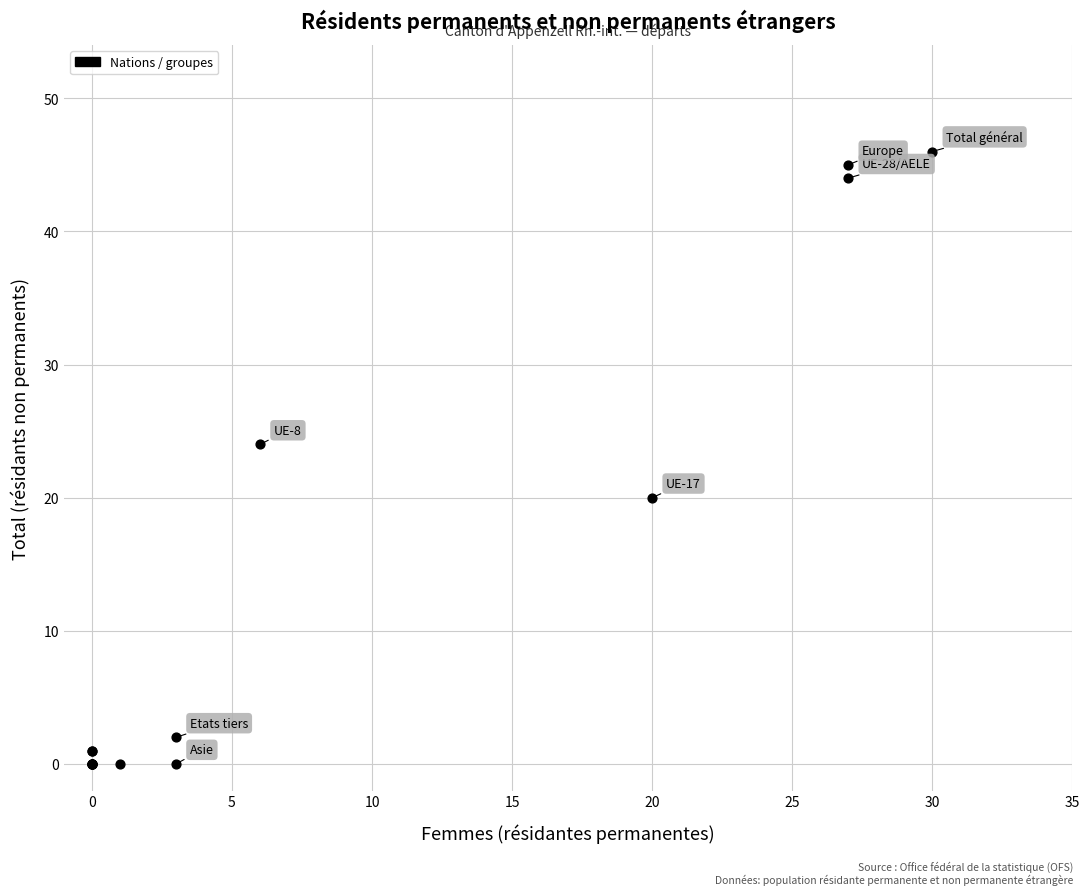

What Y value in the scatter plot is closest to 23?

24